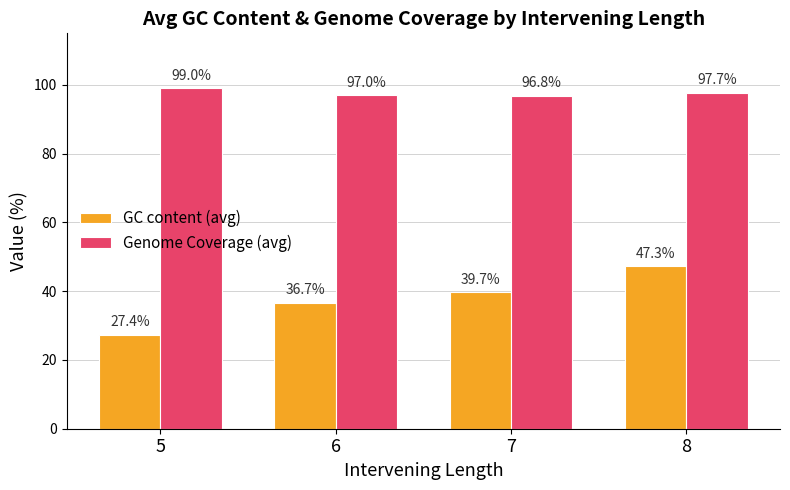

Which series has the largest range (max minus min)?

GC content (avg)